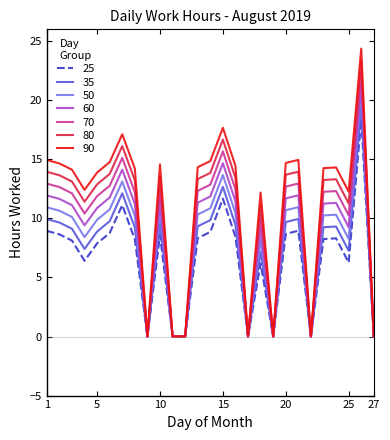

Is this an area chart (filled region under the line)?

No